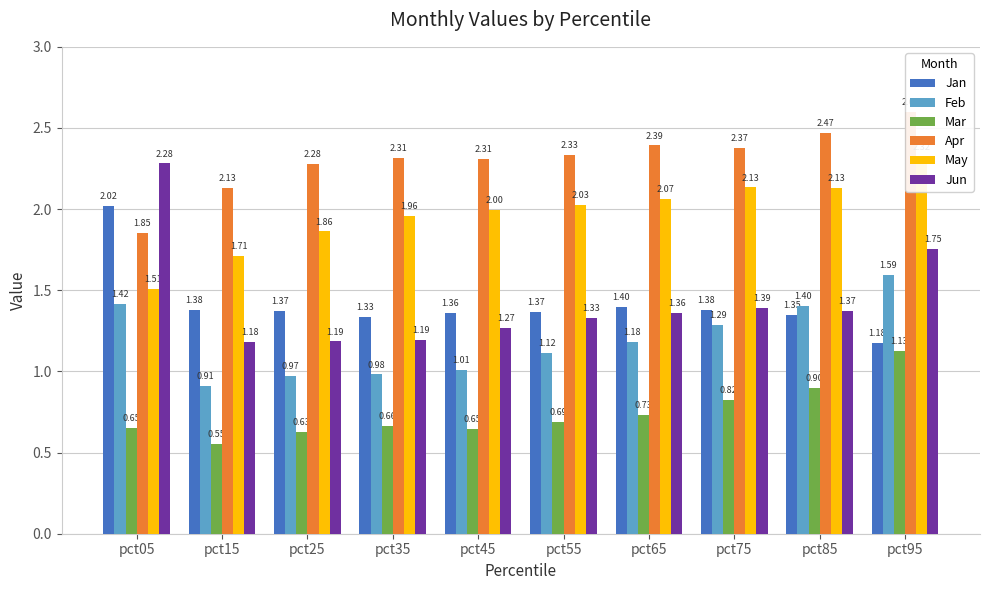

Reading left to right, transcribe all the data shown in this chart.

Jan: pct05=2.0	pct15=1.4	pct25=1.4	pct35=1.3	pct45=1.4	pct55=1.4	pct65=1.4	pct75=1.4	pct85=1.3	pct95=1.2
Feb: pct05=1.4	pct15=0.9	pct25=1.0	pct35=1.0	pct45=1.0	pct55=1.1	pct65=1.2	pct75=1.3	pct85=1.4	pct95=1.6
Mar: pct05=0.6	pct15=0.6	pct25=0.6	pct35=0.7	pct45=0.6	pct55=0.7	pct65=0.7	pct75=0.8	pct85=0.9	pct95=1.1
Apr: pct05=1.9	pct15=2.1	pct25=2.3	pct35=2.3	pct45=2.3	pct55=2.3	pct65=2.4	pct75=2.4	pct85=2.5	pct95=2.6
May: pct05=1.5	pct15=1.7	pct25=1.9	pct35=2.0	pct45=2.0	pct55=2.0	pct65=2.1	pct75=2.1	pct85=2.1	pct95=2.3
Jun: pct05=2.3	pct15=1.2	pct25=1.2	pct35=1.2	pct45=1.3	pct55=1.3	pct65=1.4	pct75=1.4	pct85=1.4	pct95=1.8